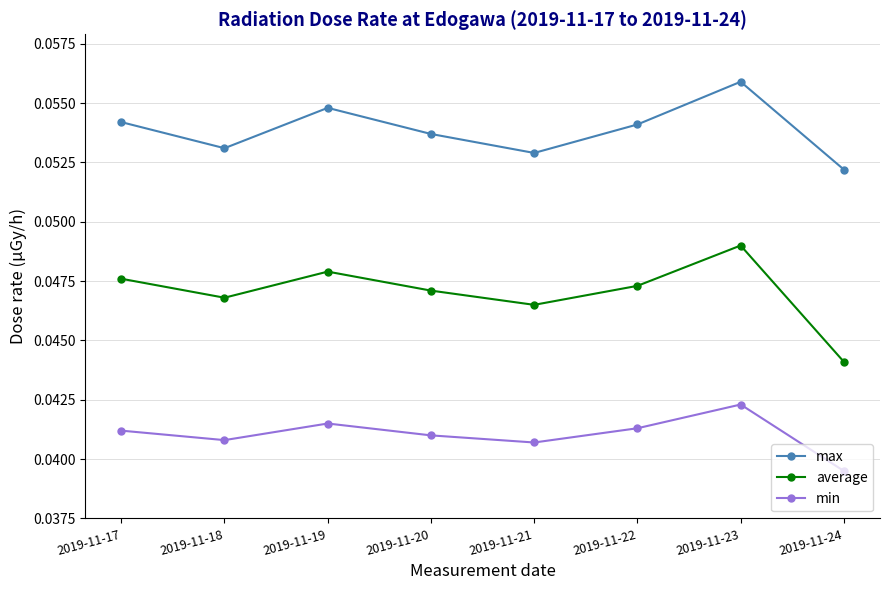

True or false: max has a value of 0.0 at 2019-11-19.

False